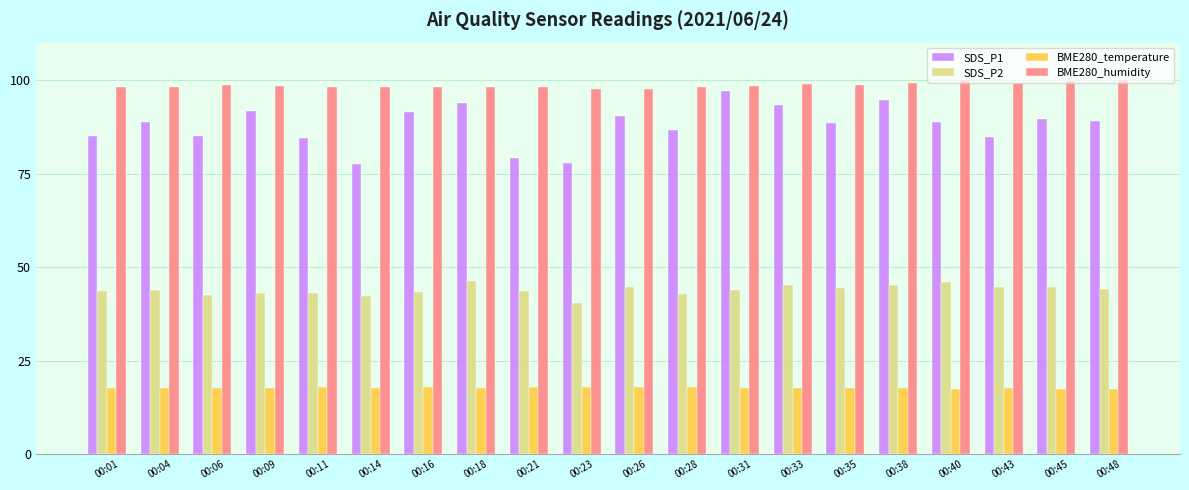

At which label does SDS_P2 reach its minimum?

00:23